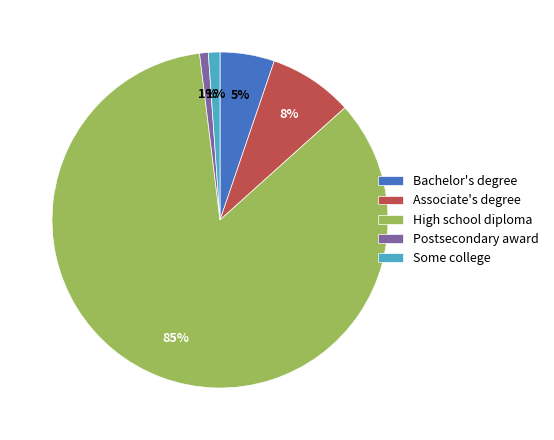

Is there a majority slice in this chart?

Yes